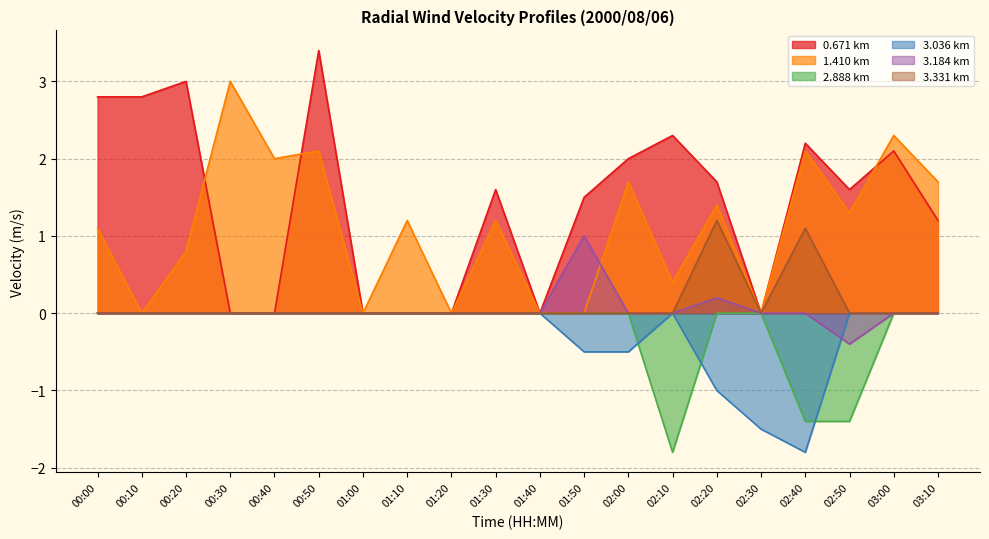

True or false: 3.184 km has a value of -0.8 at 00:00.

False